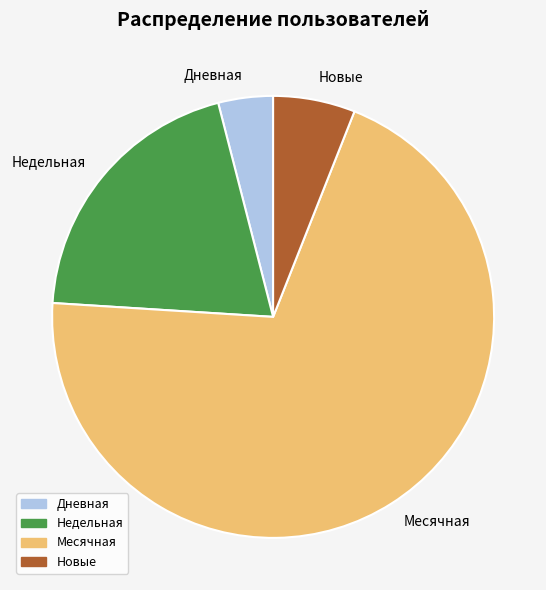

Is there any slice that represents more than half of the pie?

Yes